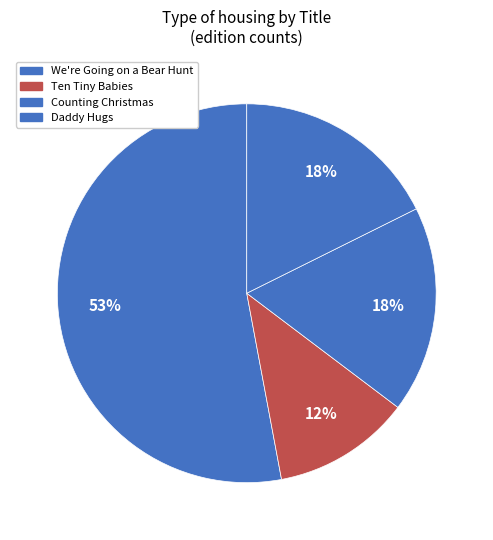

How many slices are in this pie chart?

4